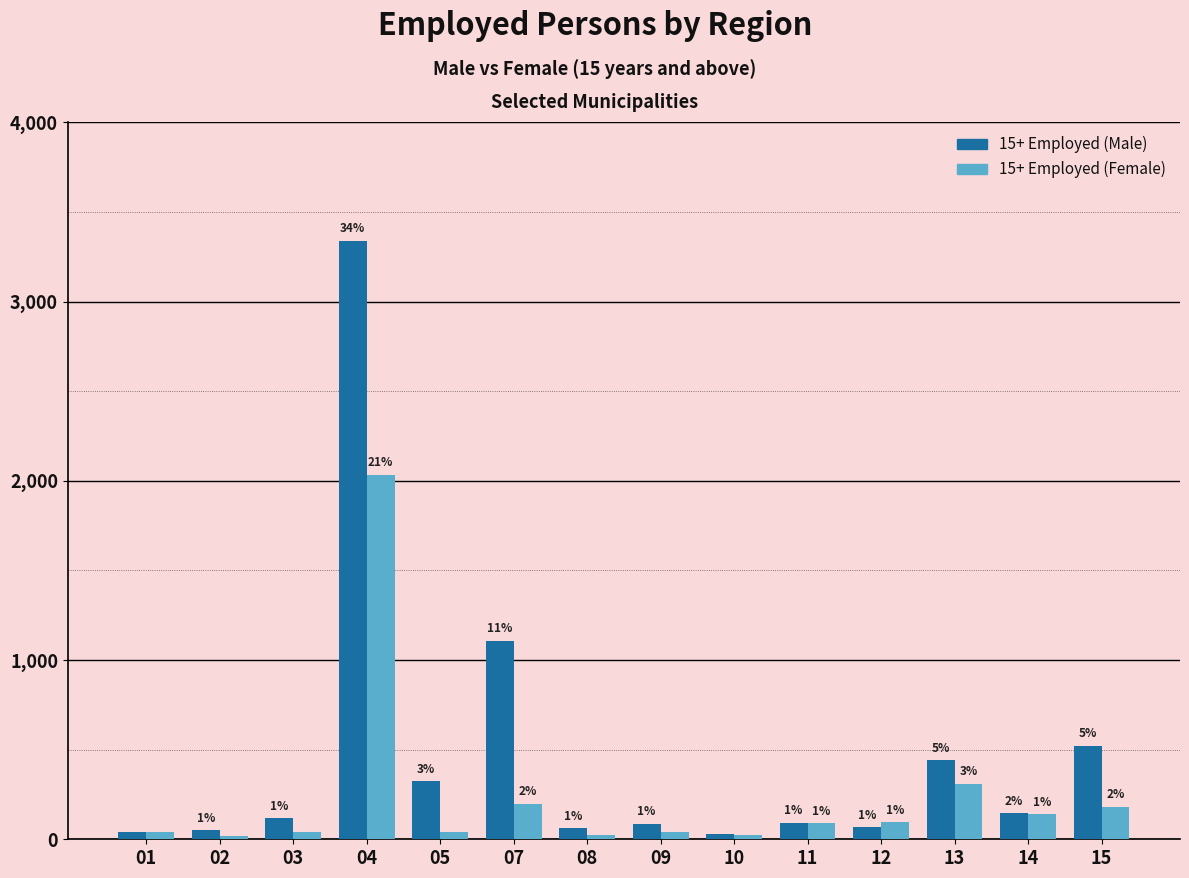

What is the lowest value of the 15+ Employed (Female) series?

18